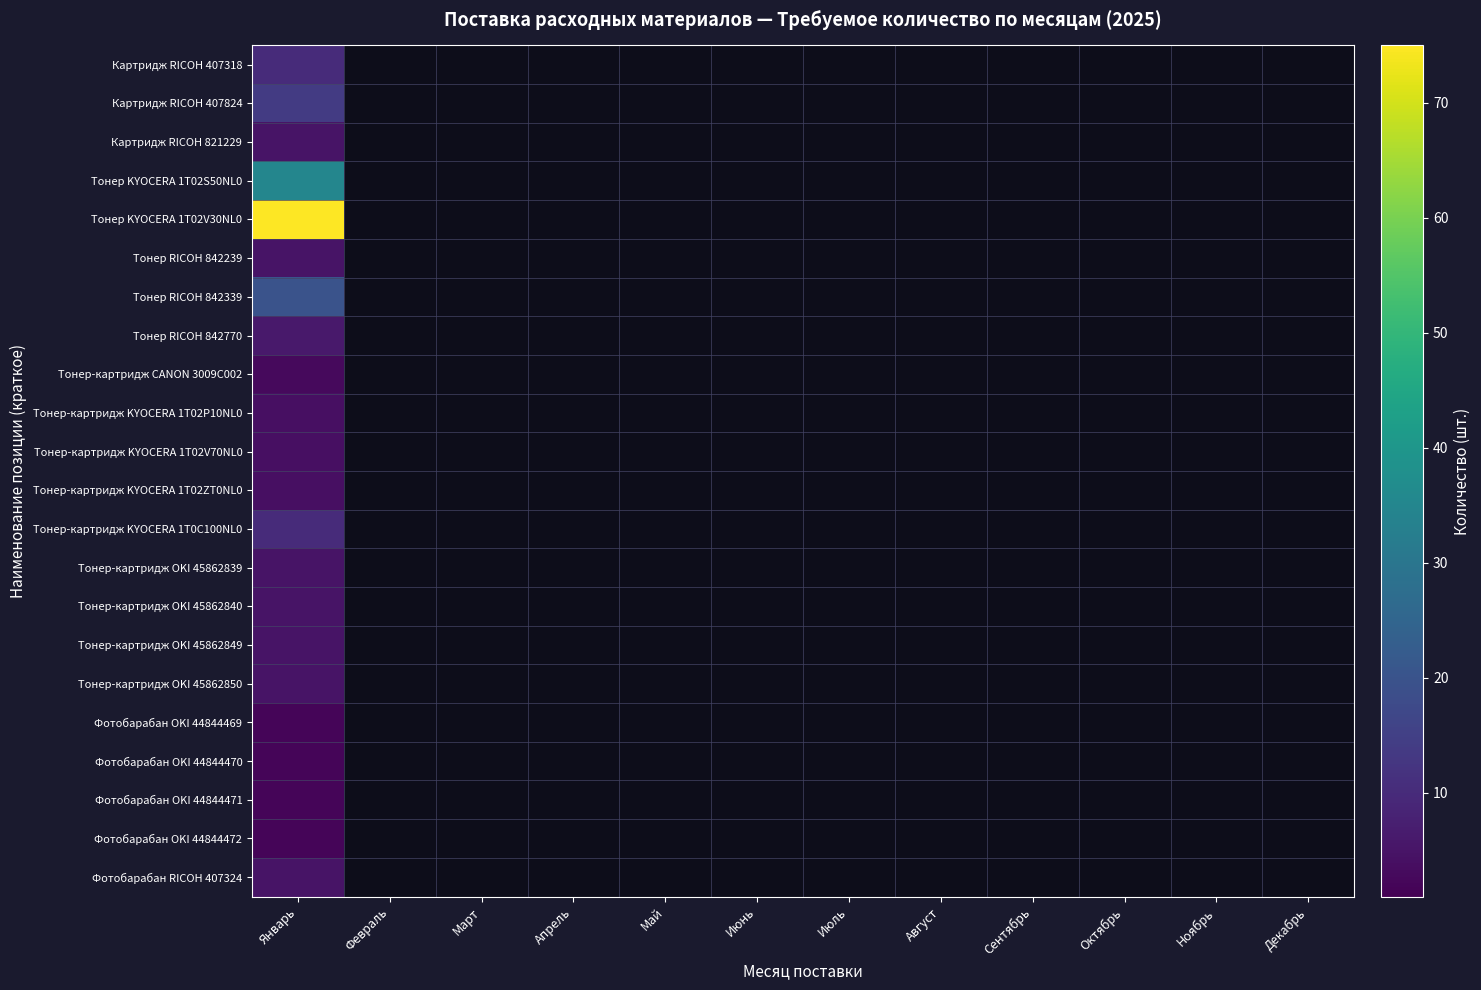

At which category is the sum across all series the highest?

Январь